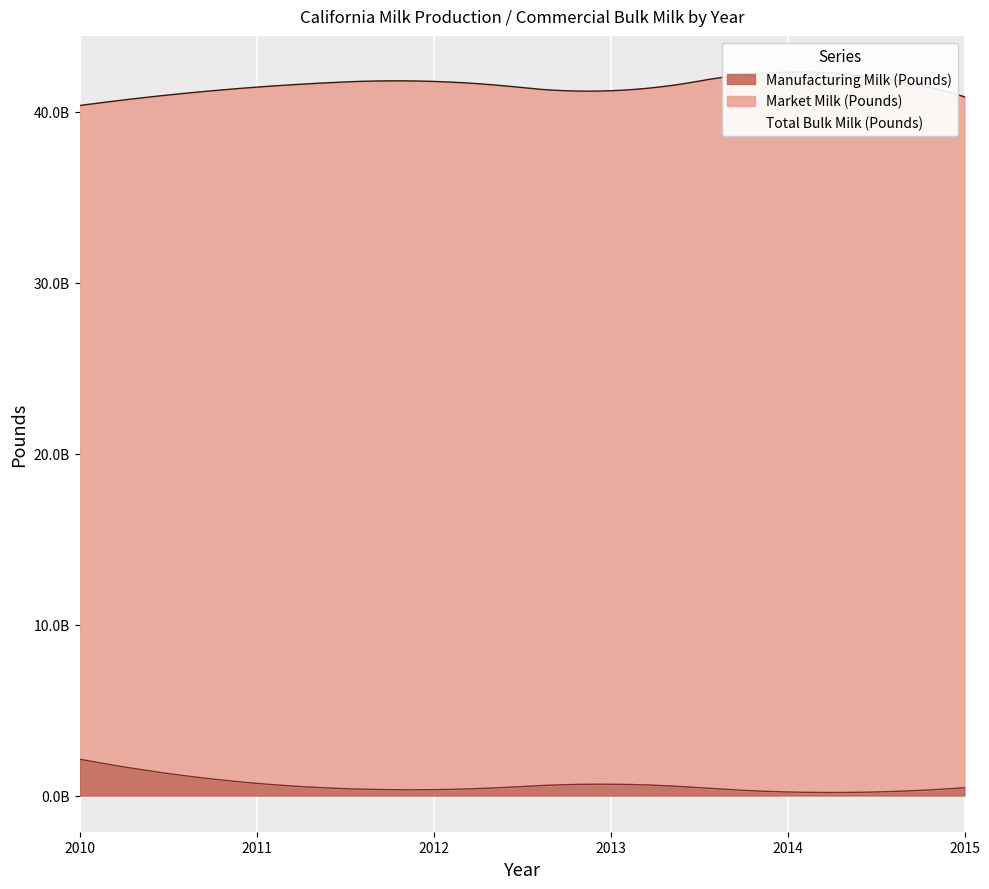

At 2011, list the series in order from smallest to largest.

Manufacturing Milk (Pounds), Market Milk (Pounds), Total Bulk Milk (Pounds)